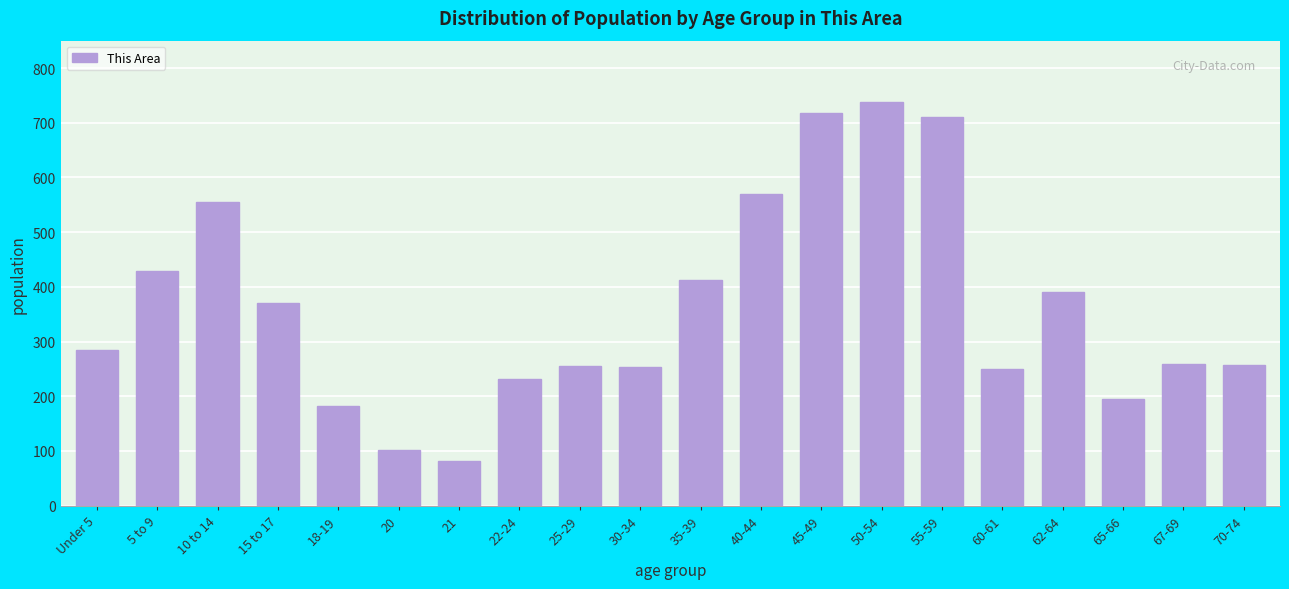

Which has a higher value, Under 5 or 22-24?

Under 5